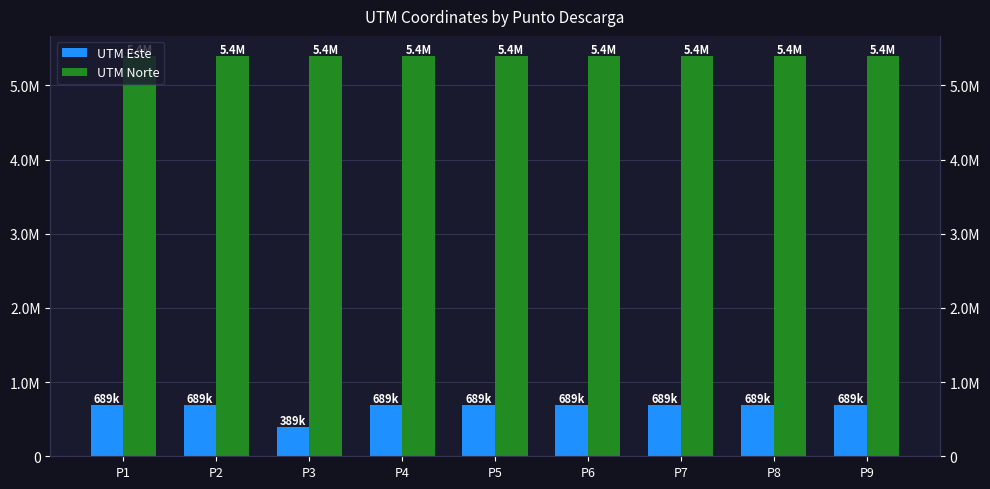

Reading left to right, list all the values displayed in this chart.

UTM Este: 689057	689017	389008	688996	689019	688985	688976	688919	689029
UTM Norte: 5397015	5397063	5397072	5397082	5397140	5397091	5397101	5397136	5397075